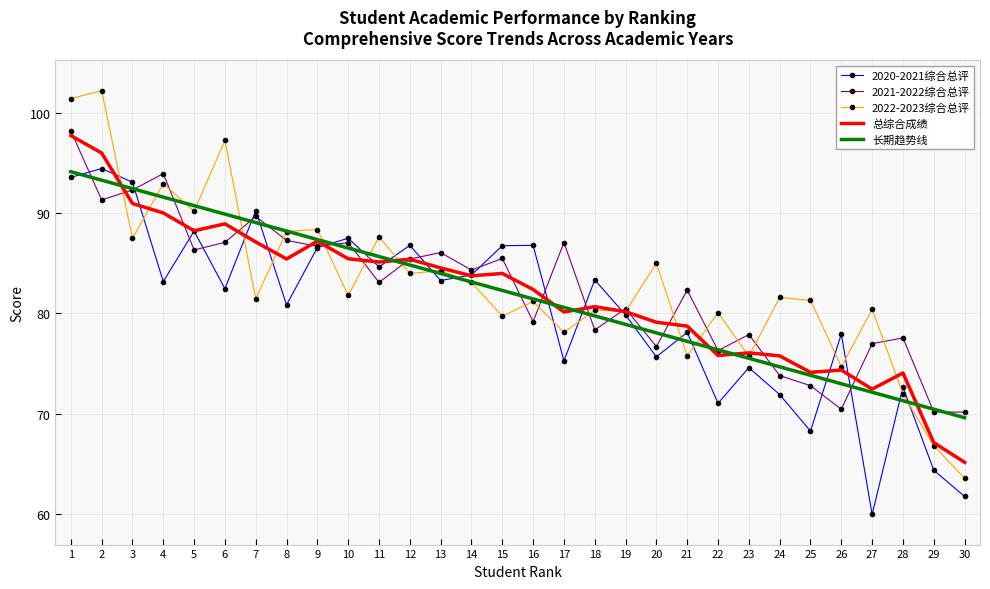

Which series has the widest spread of values?

2022-2023综合总评